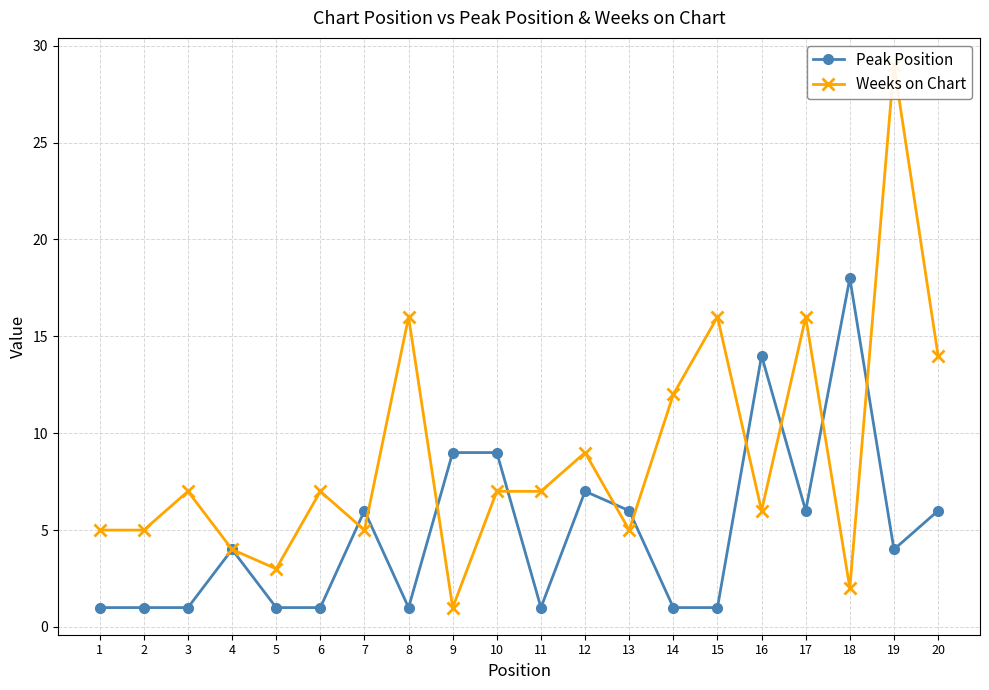

How many values in the Peak Position series are below 4?

9